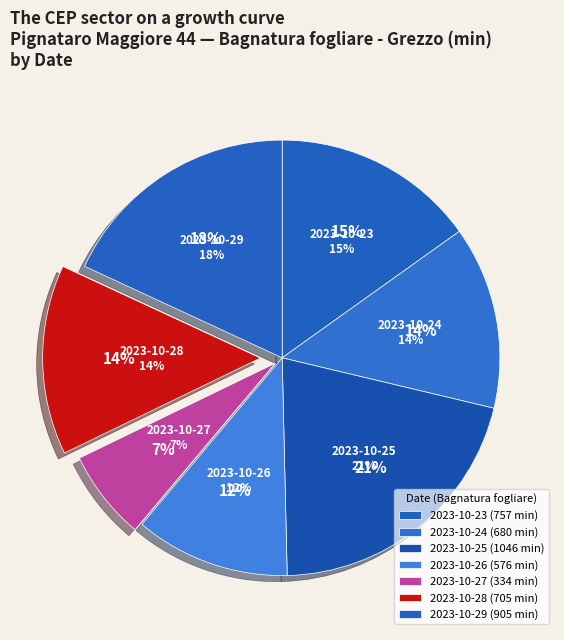

Rank the categories by value from lowest to highest.

2023-10-27, 2023-10-26, 2023-10-24, 2023-10-28, 2023-10-23, 2023-10-29, 2023-10-25